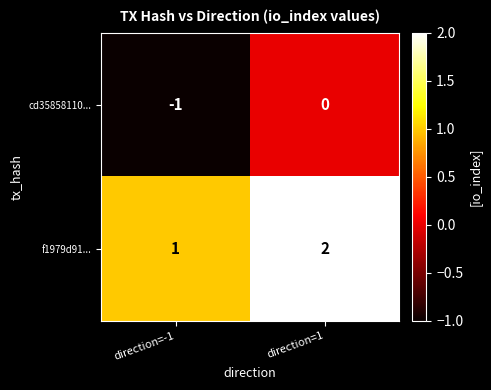

The cd35858110... series shows 0 at direction=1. True or false?

True